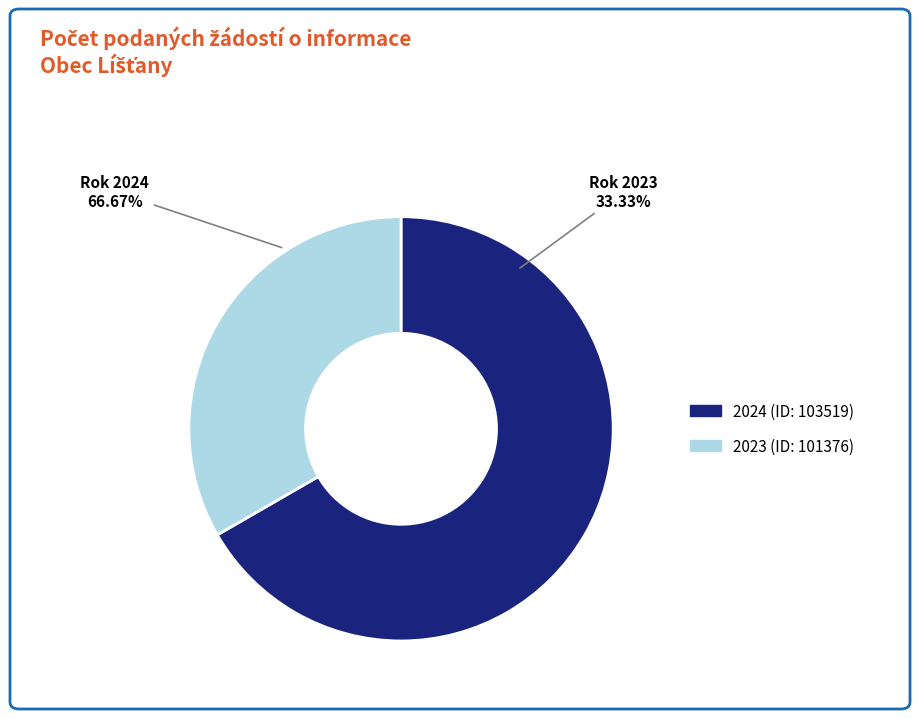

To the nearest percent, what is the combined percentage of 2024 (ID: 103519) and 2023 (ID: 101376)?

100%